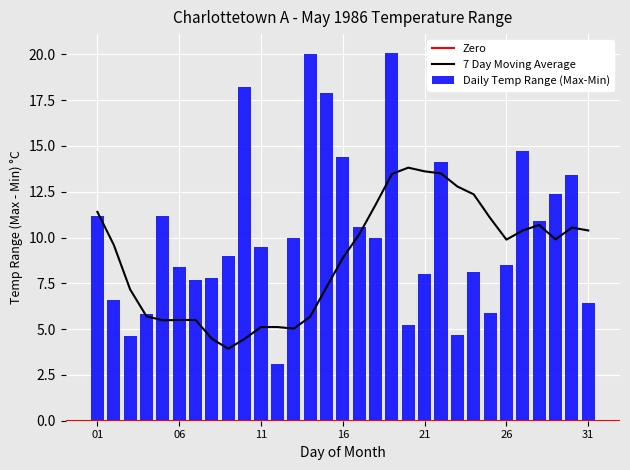

The 7 Day Moving Average series shows 7.2 at 11. True or false?

False